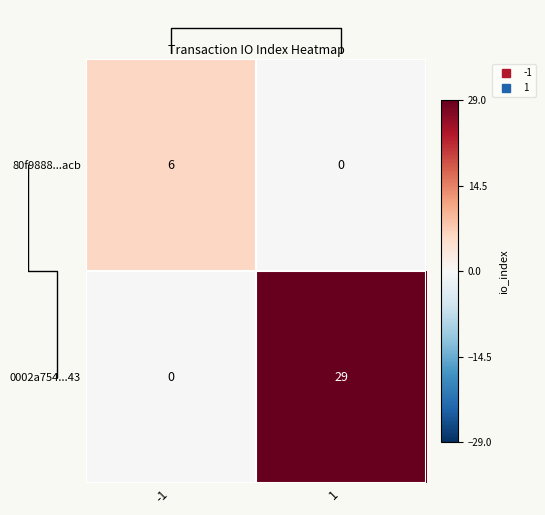

Rank the series at 1 from highest to lowest value.

0002a754...43, 80f9888...acb